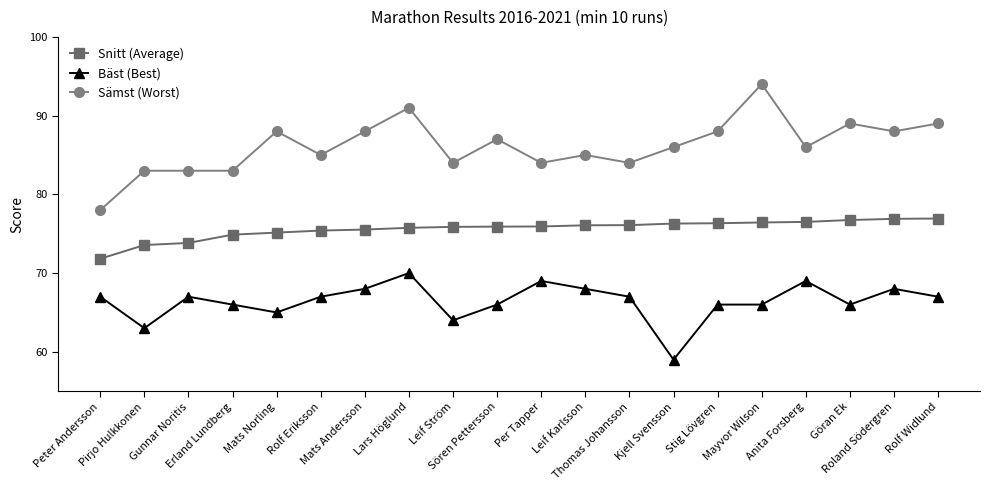

True or false: Bäst (Best) and Sämst (Worst) cross at least once.

False